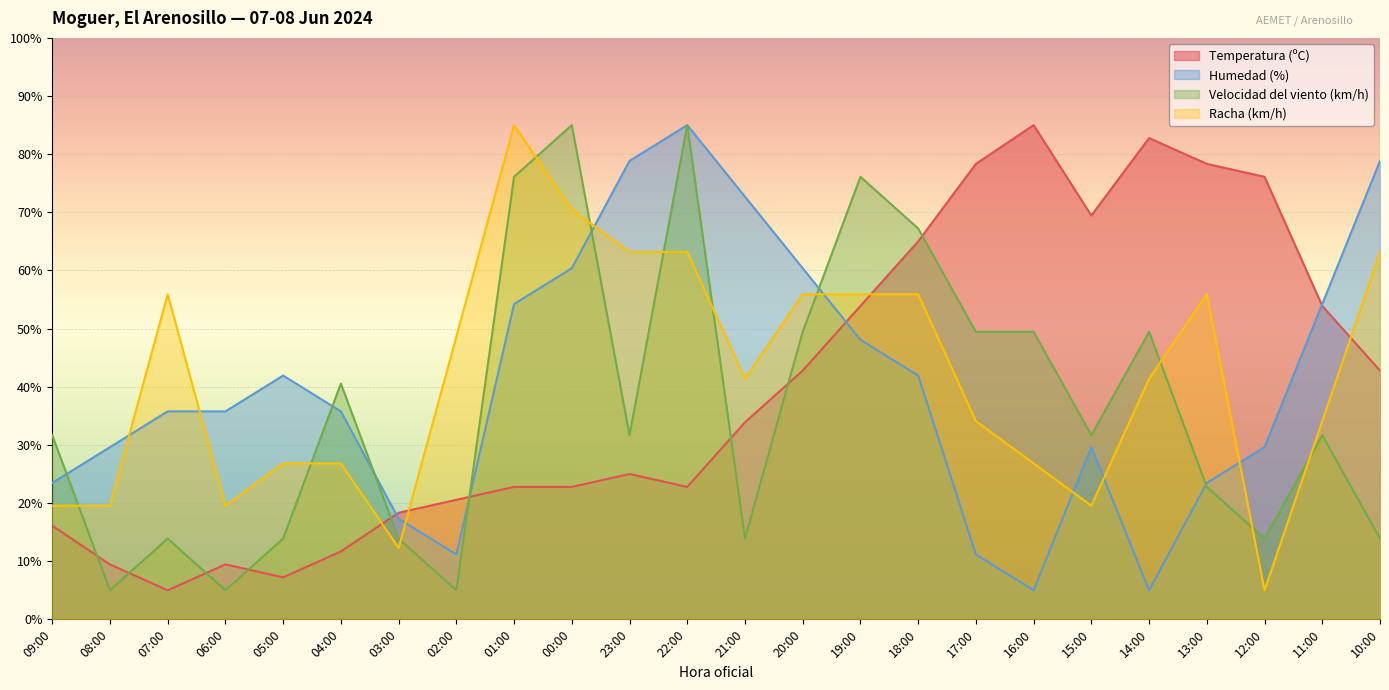

How many series are shown in this chart?

4